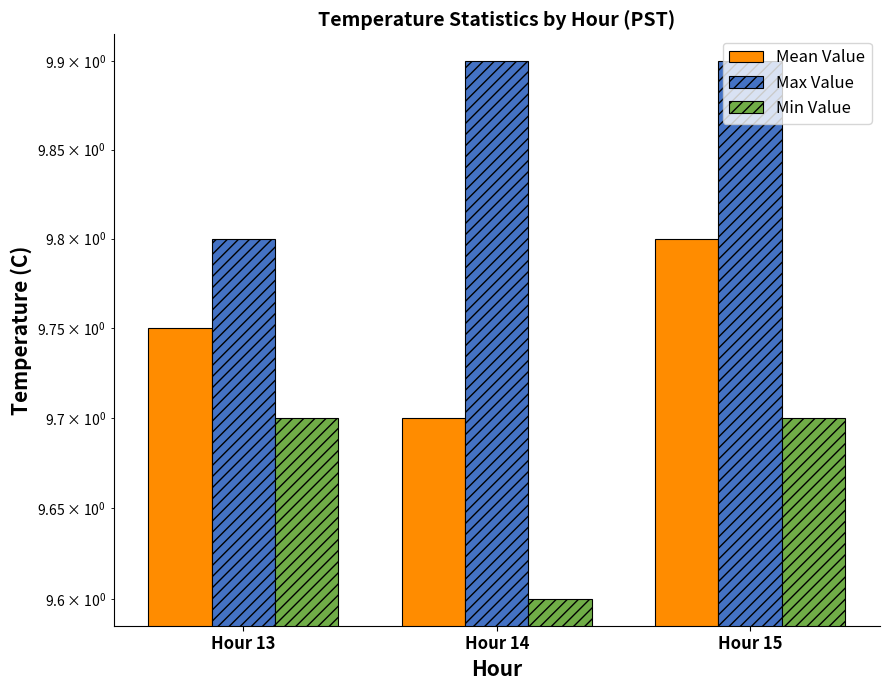

Which category has the lowest value across all series?

Hour 14